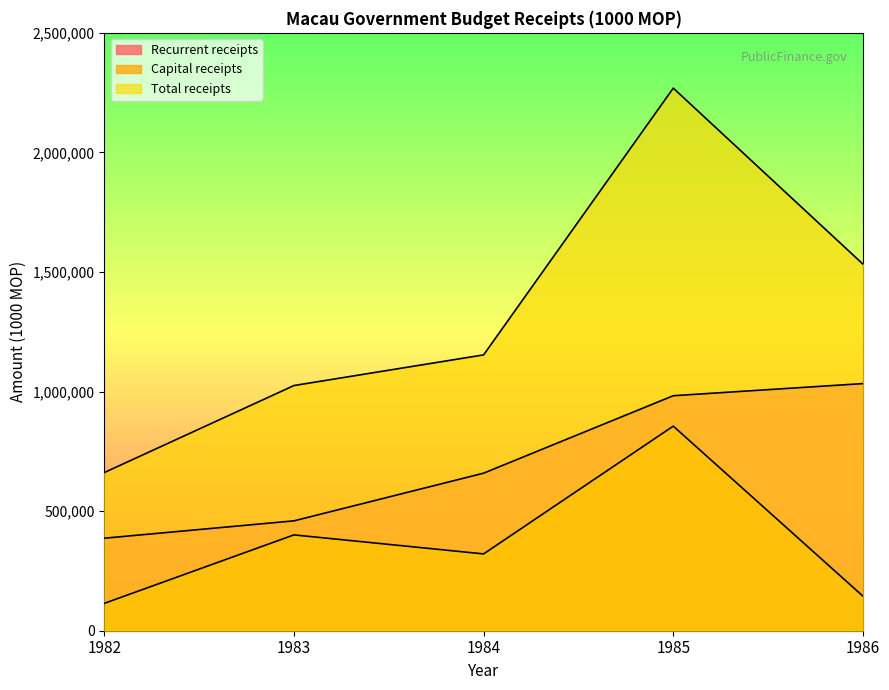

What is the sum of all Recurrent receipts values?

3521112